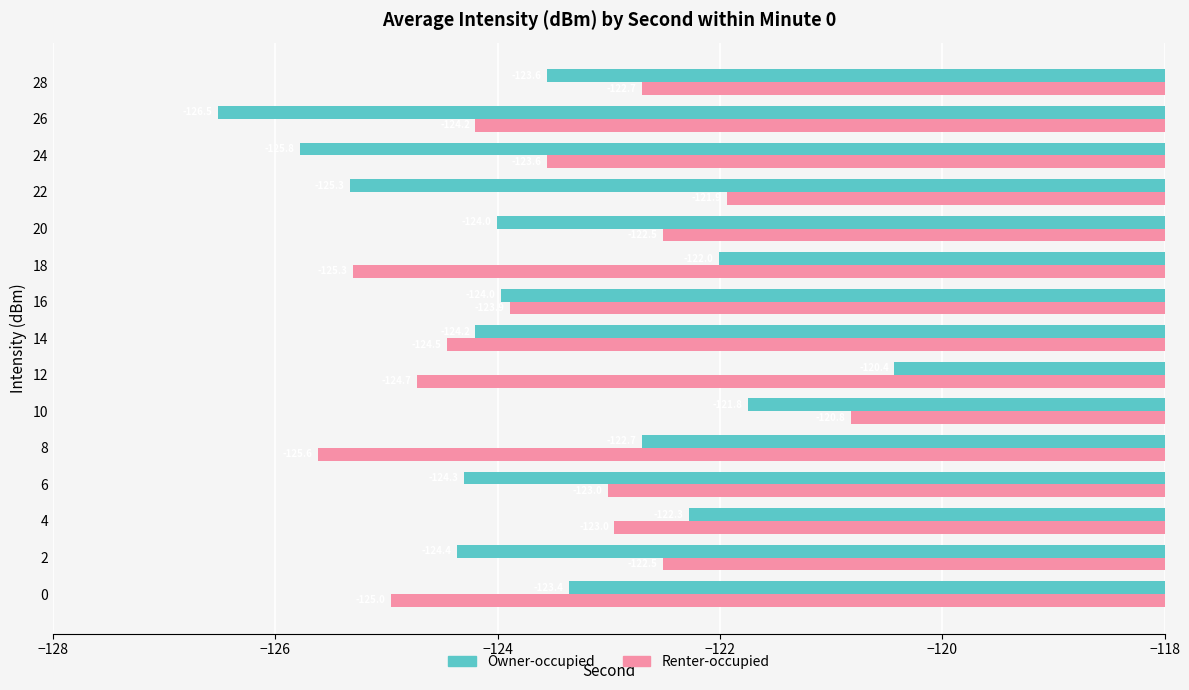

Rank the series at 6 from lowest to highest value.

Owner-occupied, Renter-occupied